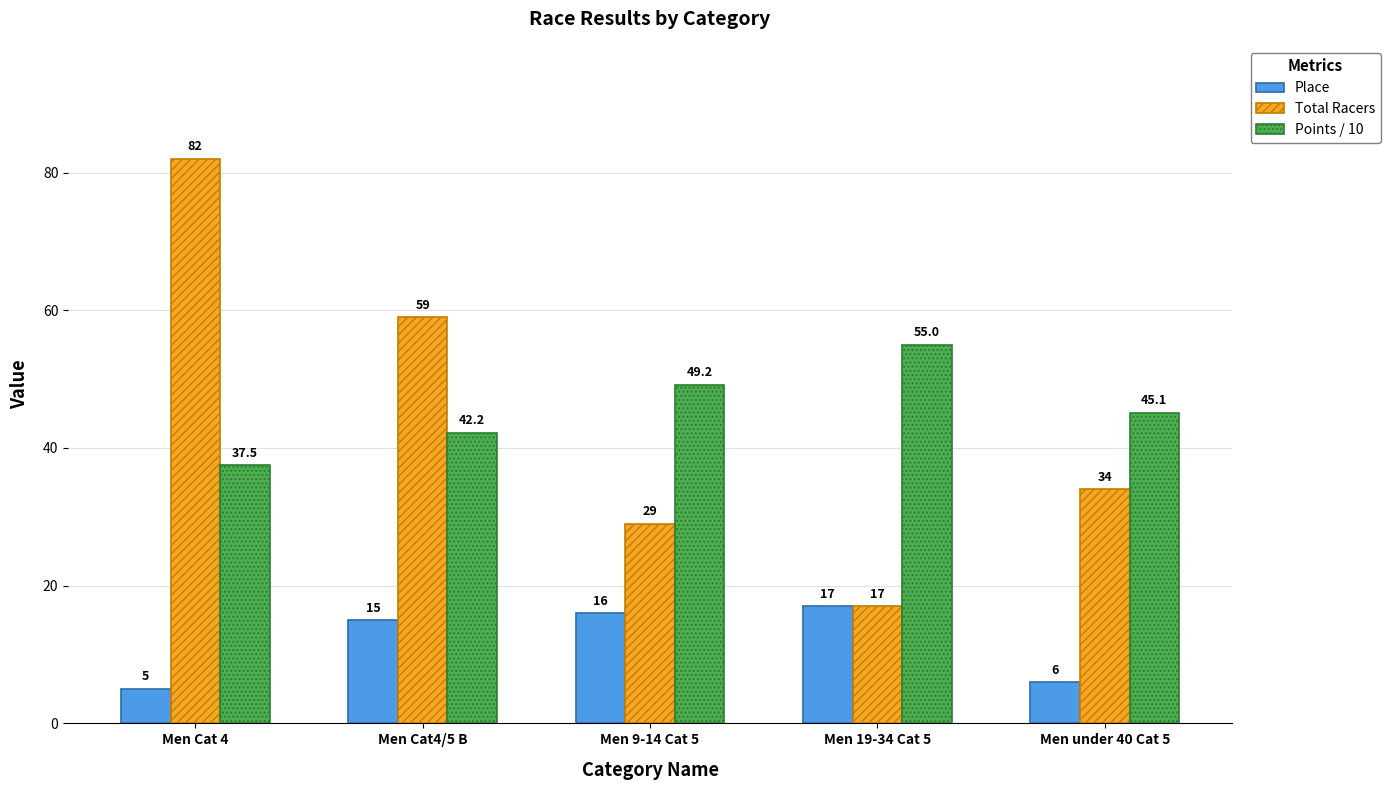

Which series has the largest range (max minus min)?

Total Racers